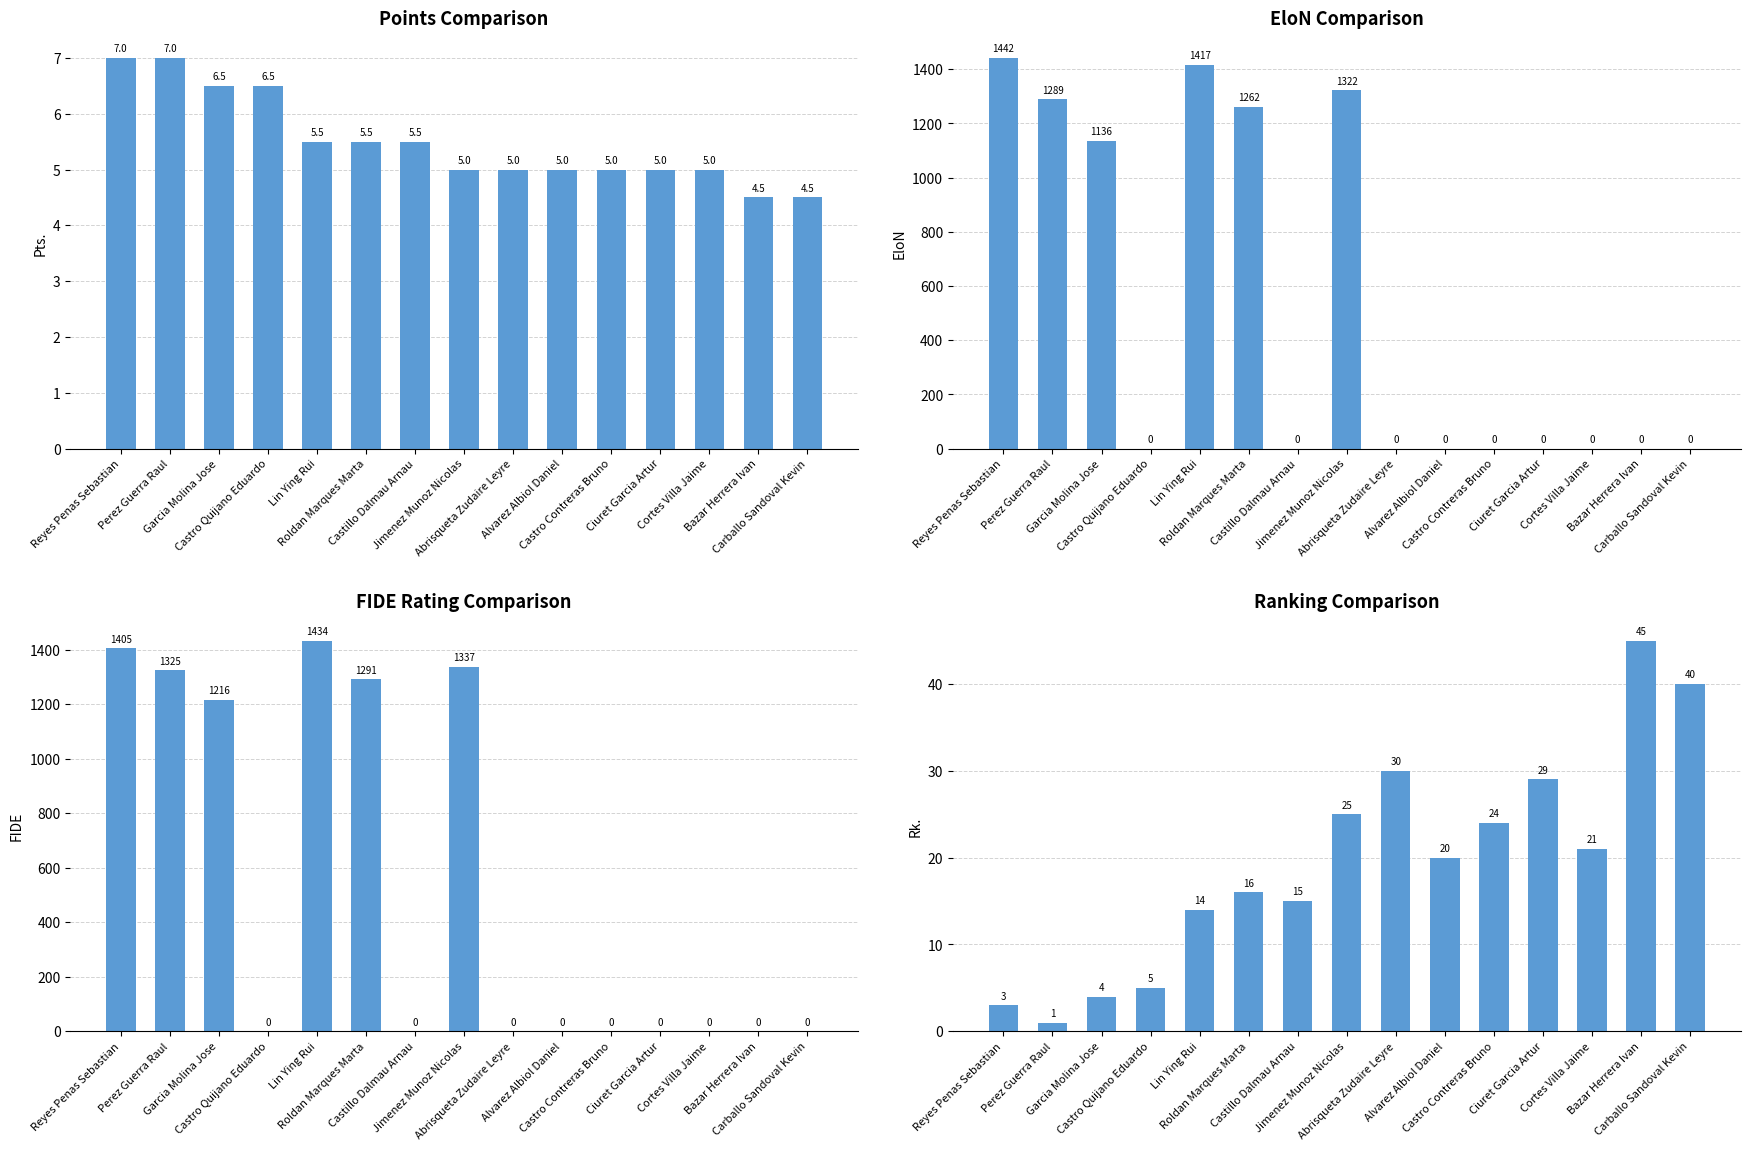

Reading left to right, extract all data points from this chart.

Pts.: Reyes Penas Sebastian=7.0	Perez Guerra Raul=7.0	Garcia Molina Jose=6.5	Castro Quijano Eduardo=6.5	Lin Ying Rui=5.5	Roldan Marques Marta=5.5	Castillo Dalmau Arnau=5.5	Jimenez Munoz Nicolas=5.0	Abrisqueta Zudaire Leyre=5.0	Alvarez Albiol Daniel=5.0	Castro Contreras Bruno=5.0	Ciuret Garcia Artur=5.0	Cortes Villa Jaime=5.0	Bazar Herrera Ivan=4.5	Carballo Sandoval Kevin=4.5
EloN: Reyes Penas Sebastian=1442.0	Perez Guerra Raul=1289.0	Garcia Molina Jose=1136.0	Castro Quijano Eduardo=0.0	Lin Ying Rui=1417.0	Roldan Marques Marta=1262.0	Castillo Dalmau Arnau=0.0	Jimenez Munoz Nicolas=1322.0	Abrisqueta Zudaire Leyre=0.0	Alvarez Albiol Daniel=0.0	Castro Contreras Bruno=0.0	Ciuret Garcia Artur=0.0	Cortes Villa Jaime=0.0	Bazar Herrera Ivan=0.0	Carballo Sandoval Kevin=0.0
FIDE: Reyes Penas Sebastian=1405.0	Perez Guerra Raul=1325.0	Garcia Molina Jose=1216.0	Castro Quijano Eduardo=0.0	Lin Ying Rui=1434.0	Roldan Marques Marta=1291.0	Castillo Dalmau Arnau=0.0	Jimenez Munoz Nicolas=1337.0	Abrisqueta Zudaire Leyre=0.0	Alvarez Albiol Daniel=0.0	Castro Contreras Bruno=0.0	Ciuret Garcia Artur=0.0	Cortes Villa Jaime=0.0	Bazar Herrera Ivan=0.0	Carballo Sandoval Kevin=0.0
Rk.: Reyes Penas Sebastian=3.0	Perez Guerra Raul=1.0	Garcia Molina Jose=4.0	Castro Quijano Eduardo=5.0	Lin Ying Rui=14.0	Roldan Marques Marta=16.0	Castillo Dalmau Arnau=15.0	Jimenez Munoz Nicolas=25.0	Abrisqueta Zudaire Leyre=30.0	Alvarez Albiol Daniel=20.0	Castro Contreras Bruno=24.0	Ciuret Garcia Artur=29.0	Cortes Villa Jaime=21.0	Bazar Herrera Ivan=45.0	Carballo Sandoval Kevin=40.0